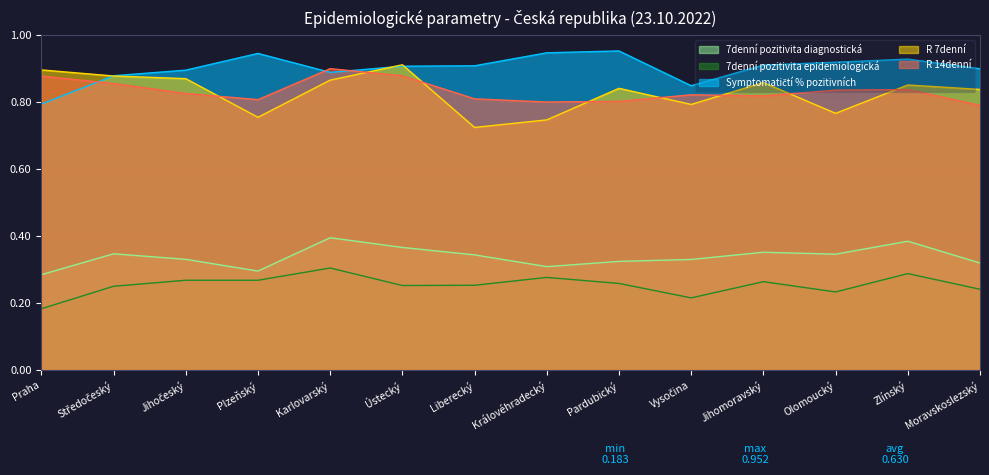

Which label corresponds to the smallest value in the chart?

Praha